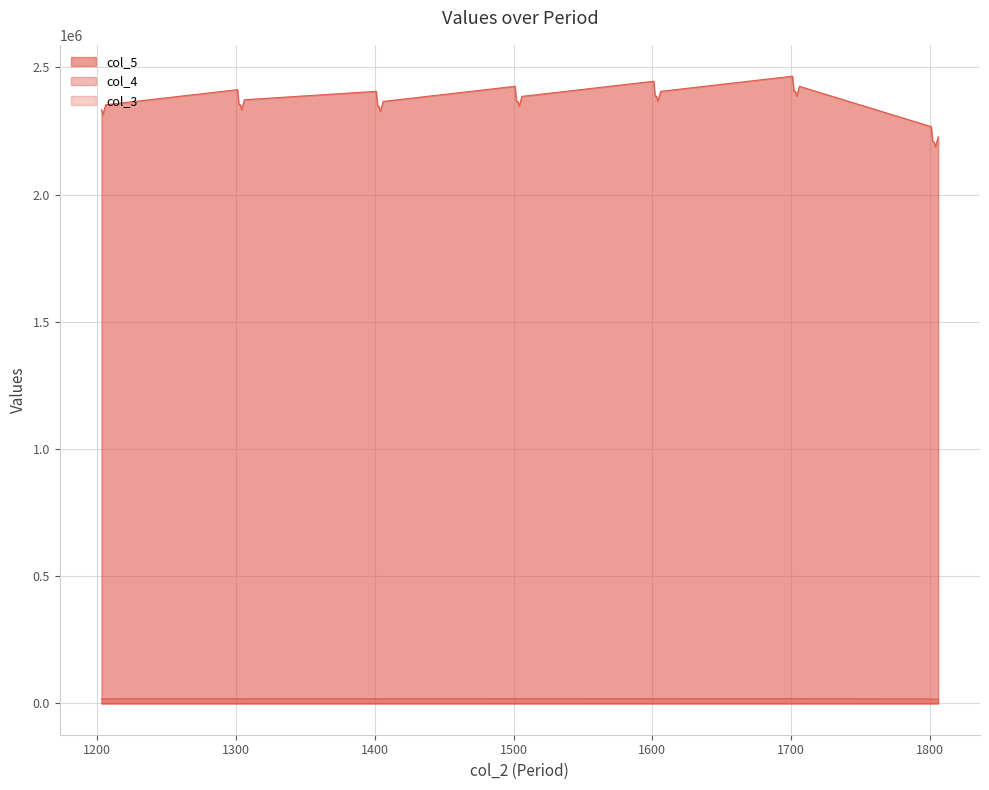

How many lines are shown in the chart?

3